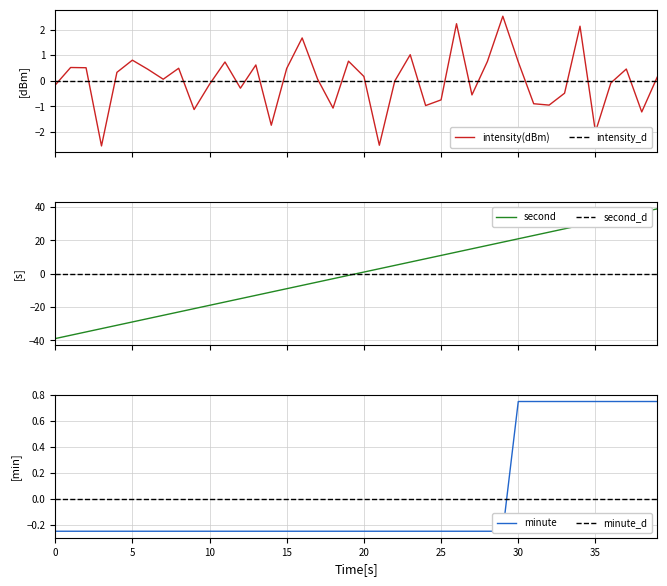

What is the difference between the maximum and minimum values in the minute series?

1.0